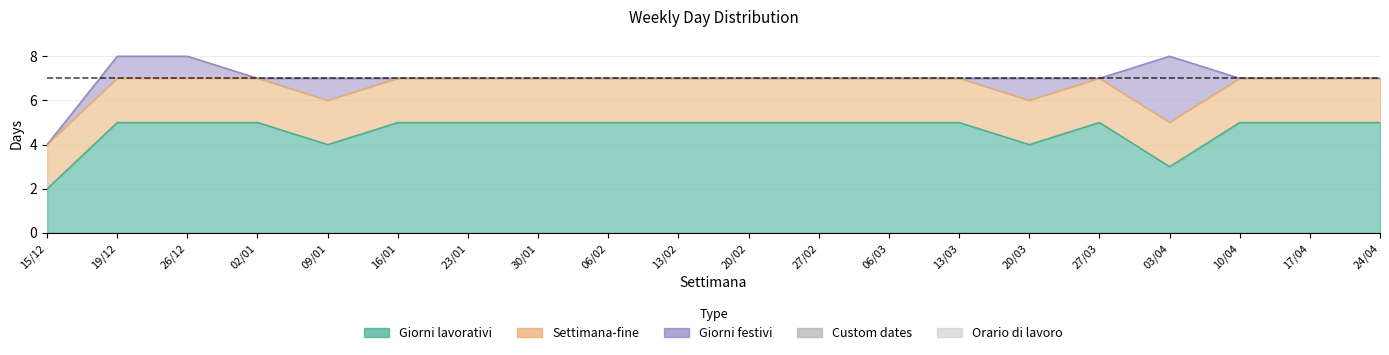

What is the label of the 15th point from the right?

16/01